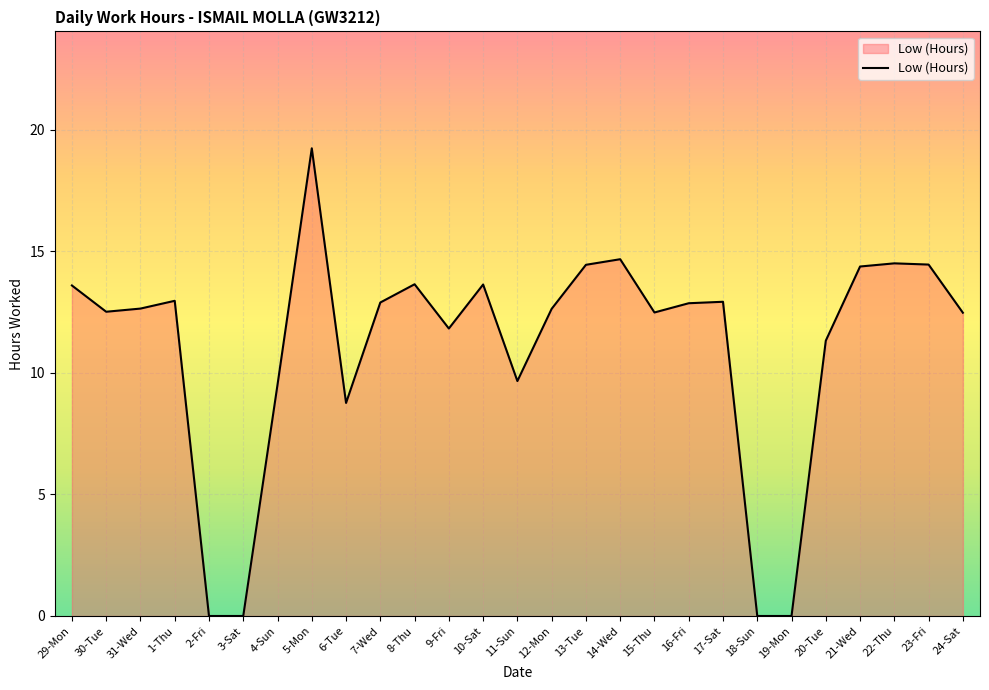

At which label does the data first exceed 12?

29-Mon